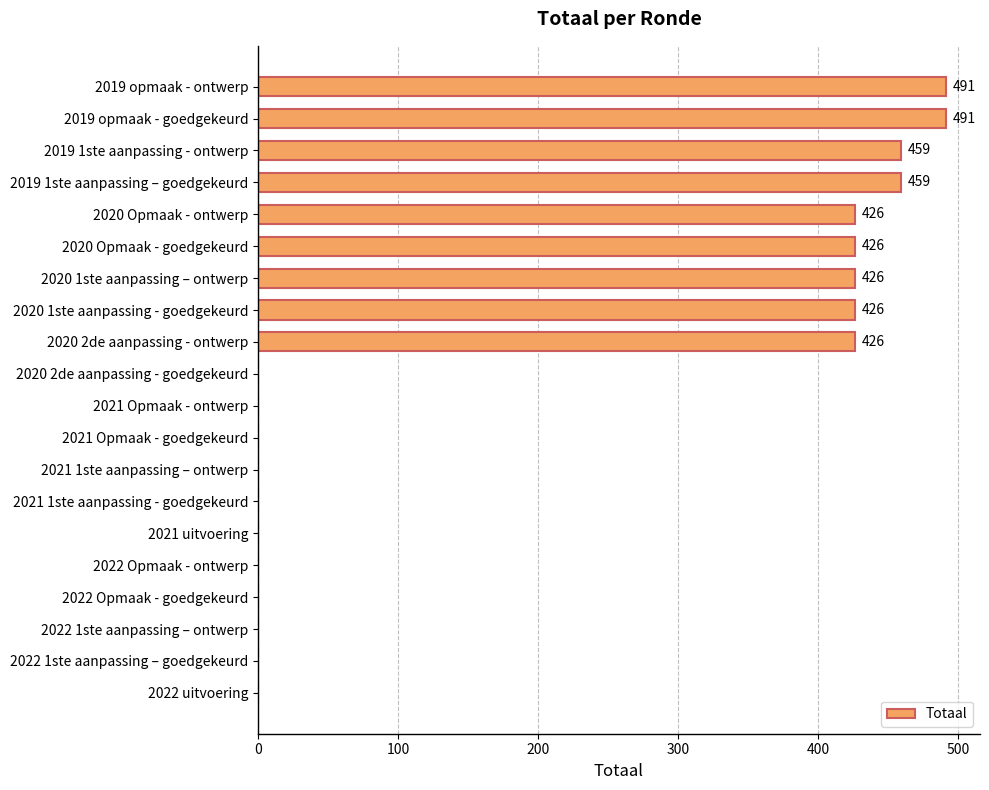

Is it true that the value at 2021 Opmaak - goedgekeurd is 0?

True